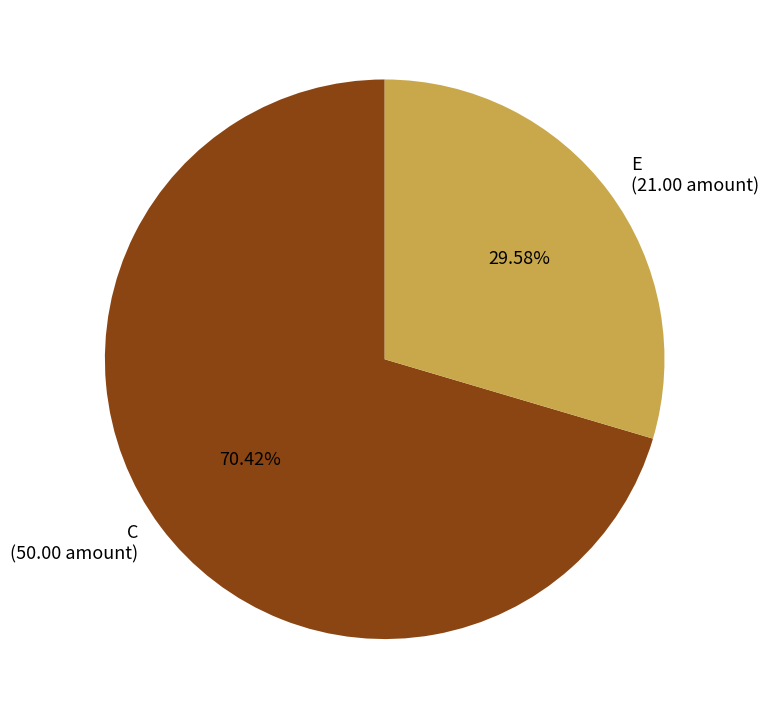

To the nearest percent, what percentage of the pie is C?

70%